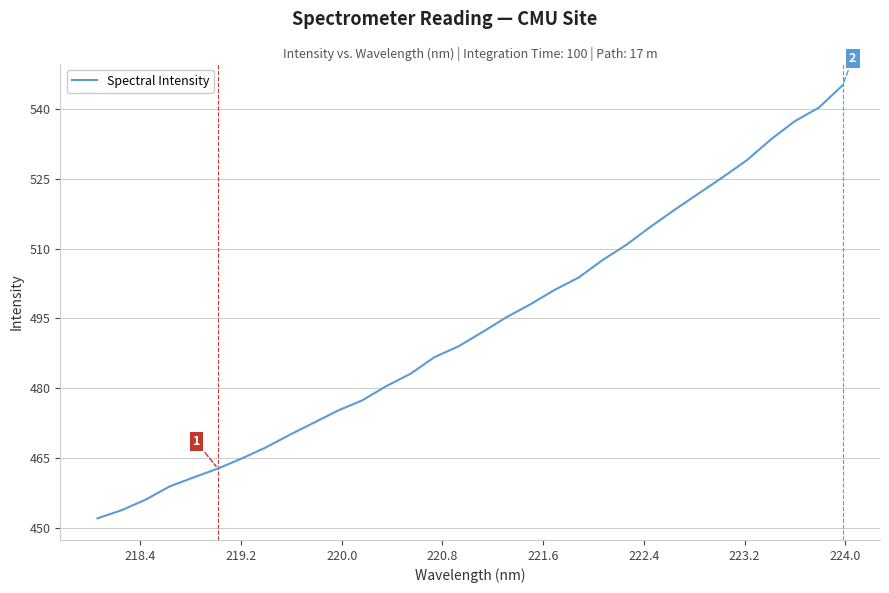

What is the difference between the maximum and second lowest values?

91.1